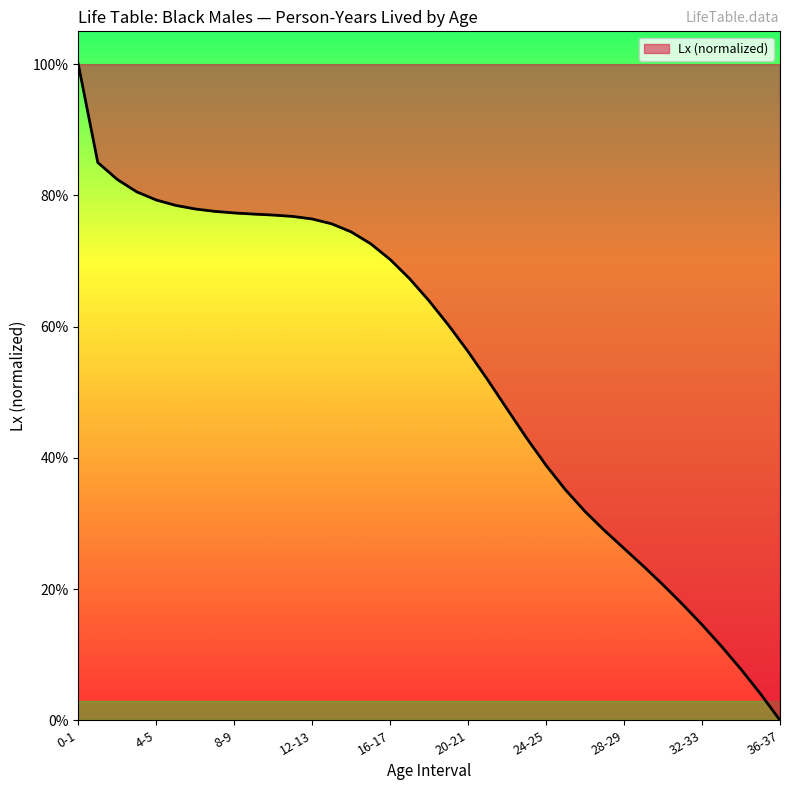

Does the chart have visible grid lines?

No